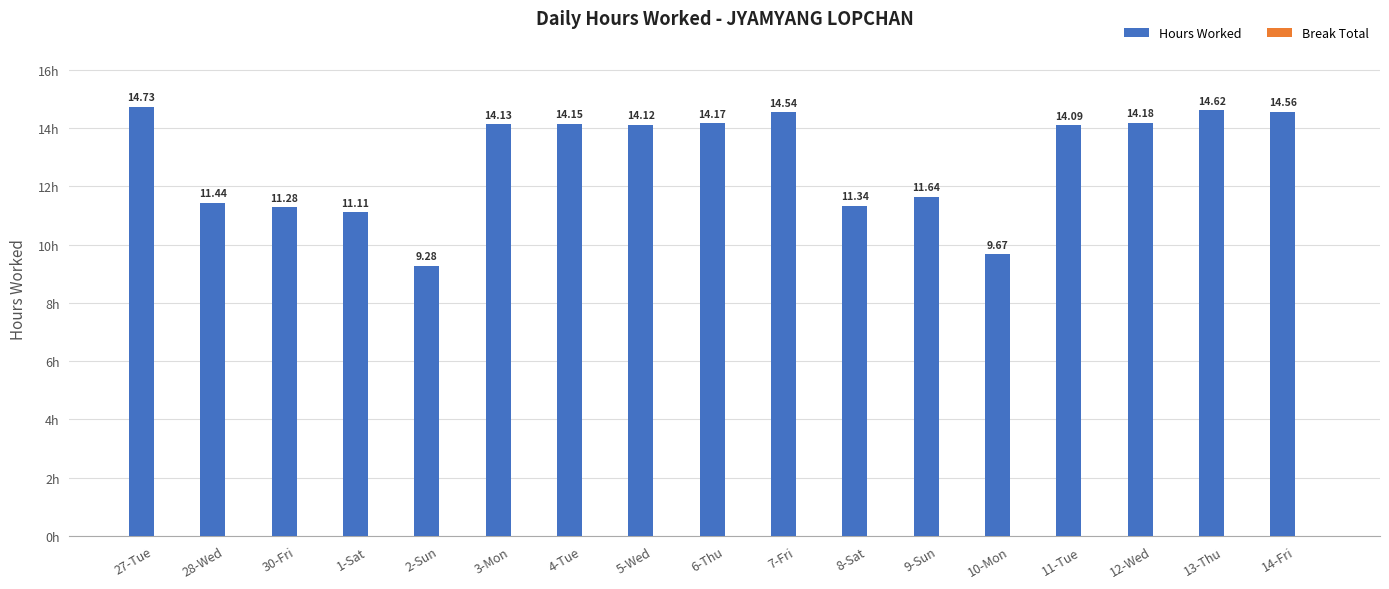

Are the bars grouped side by side (vs. stacked)?

No